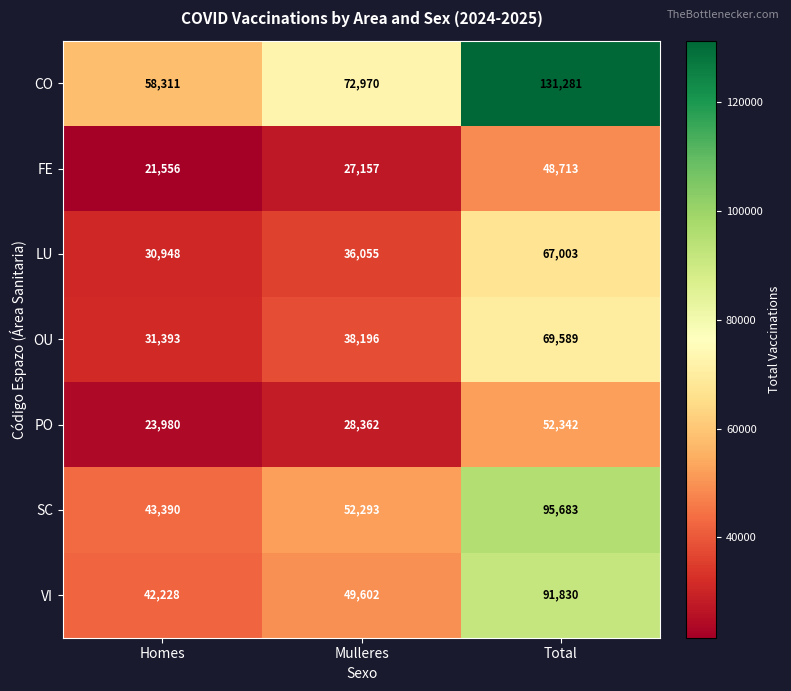

Count the number of categories in the chart.

3